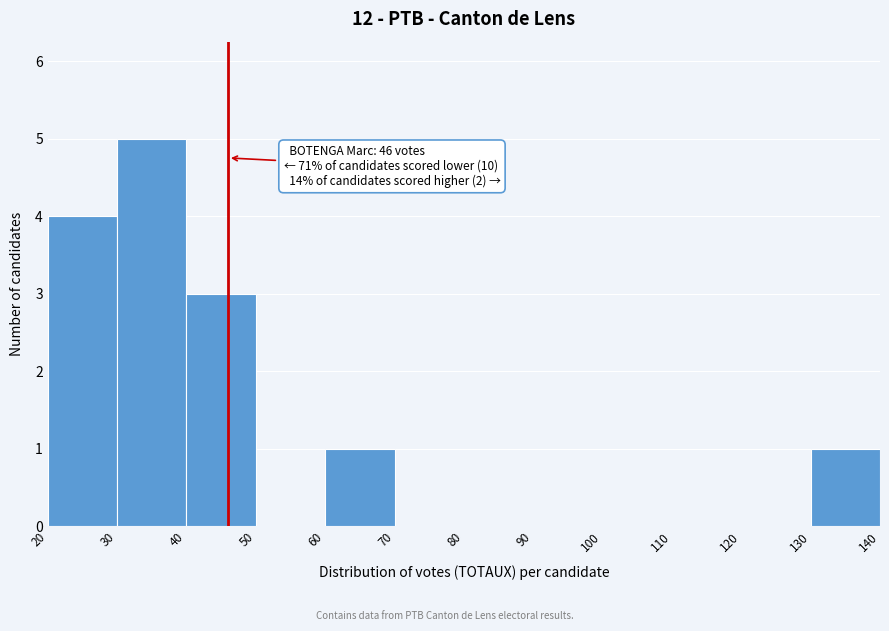

Which range on the x-axis has the tallest bar?

30 to 40